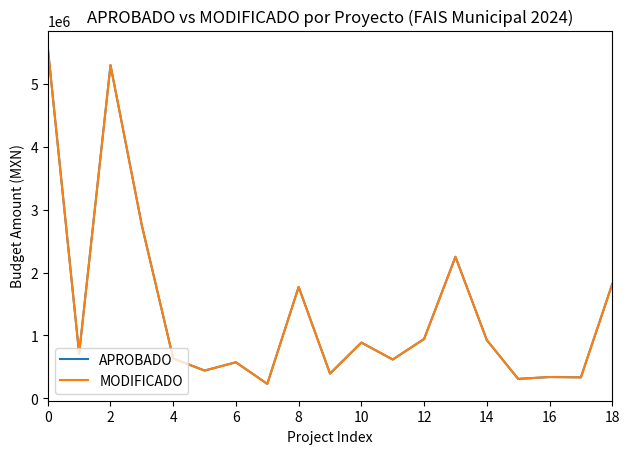

True or false: MODIFICADO has more than 1 interior local peaks.

True